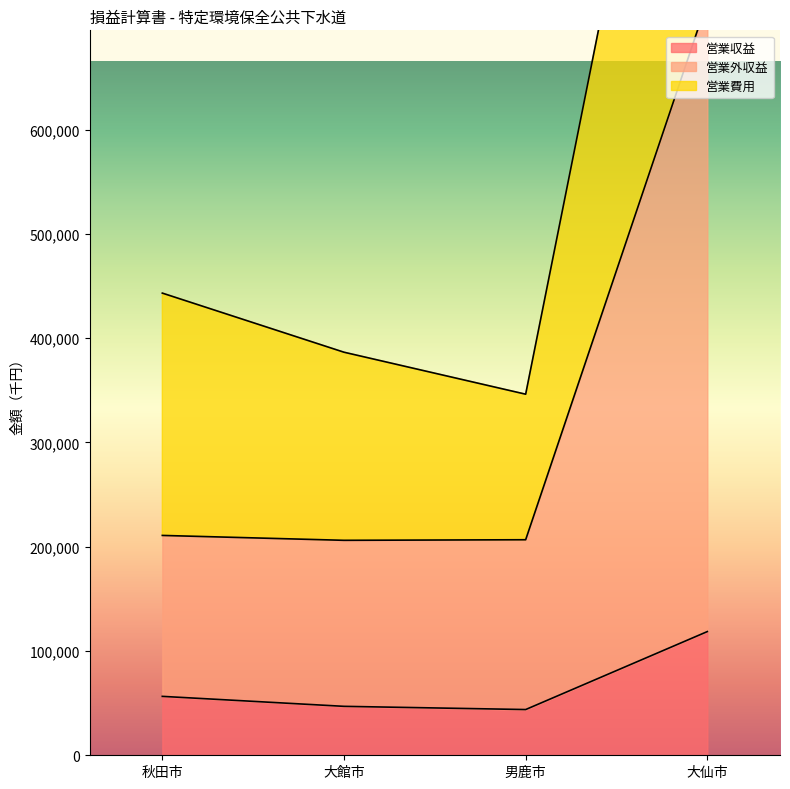

Reading left to right, extract all data points from this chart.

営業収益: 秋田市=56502	大館市=46934	男鹿市=43855	大仙市=118638
営業外収益: 秋田市=210855	大館市=206160	男鹿市=206715	大仙市=723217
営業費用: 秋田市=443256	大館市=386563	男鹿市=346297	大仙市=1217751